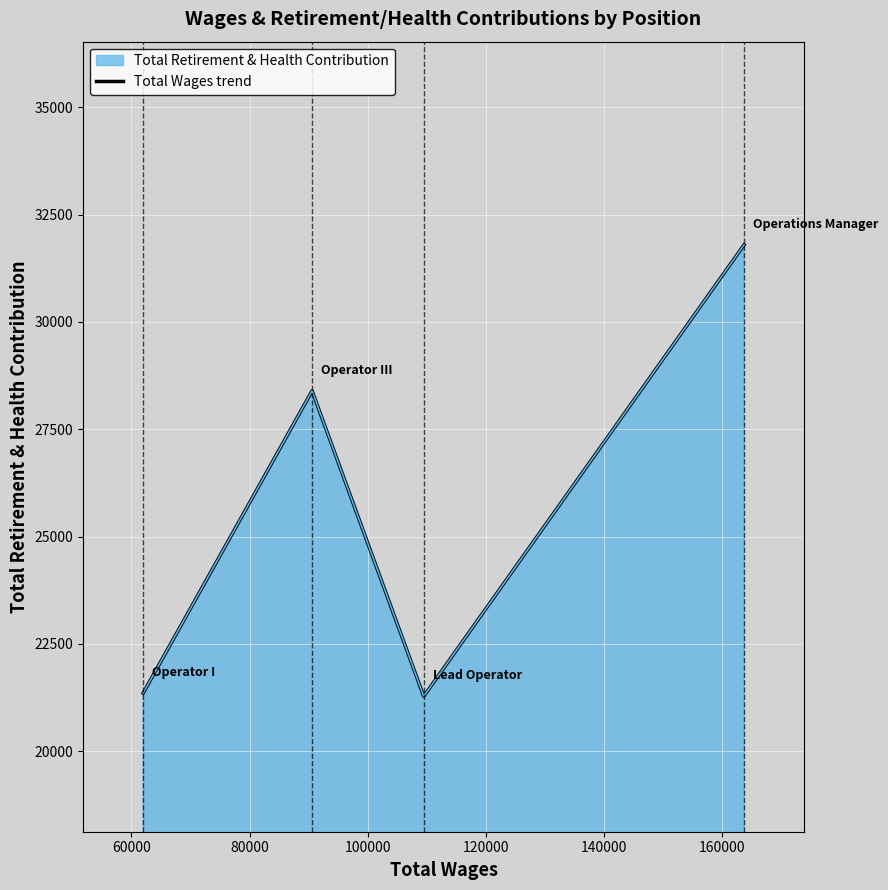

Reading left to right, extract all data points from this chart.

21352	28395	21279	31798